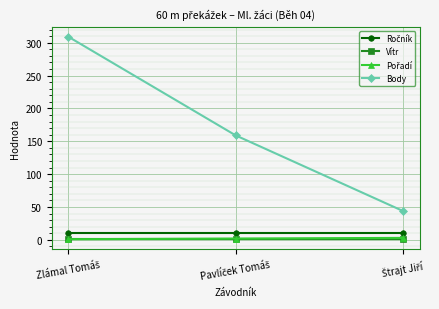

How many values in the Body series are below 159?

1